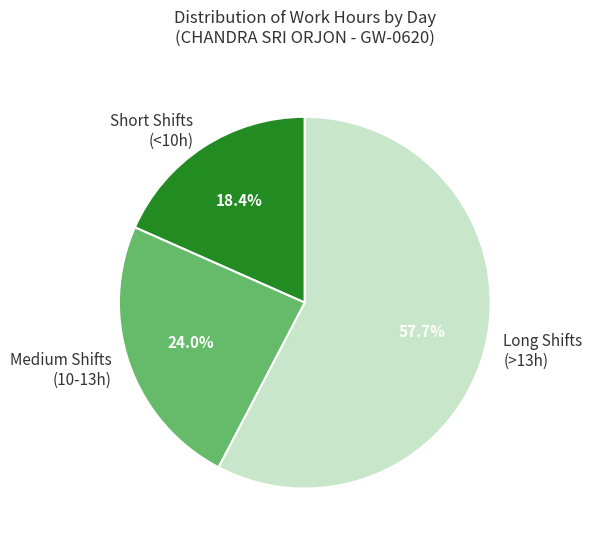

Which category has the smallest portion of the pie?

Short Shifts (<10h)